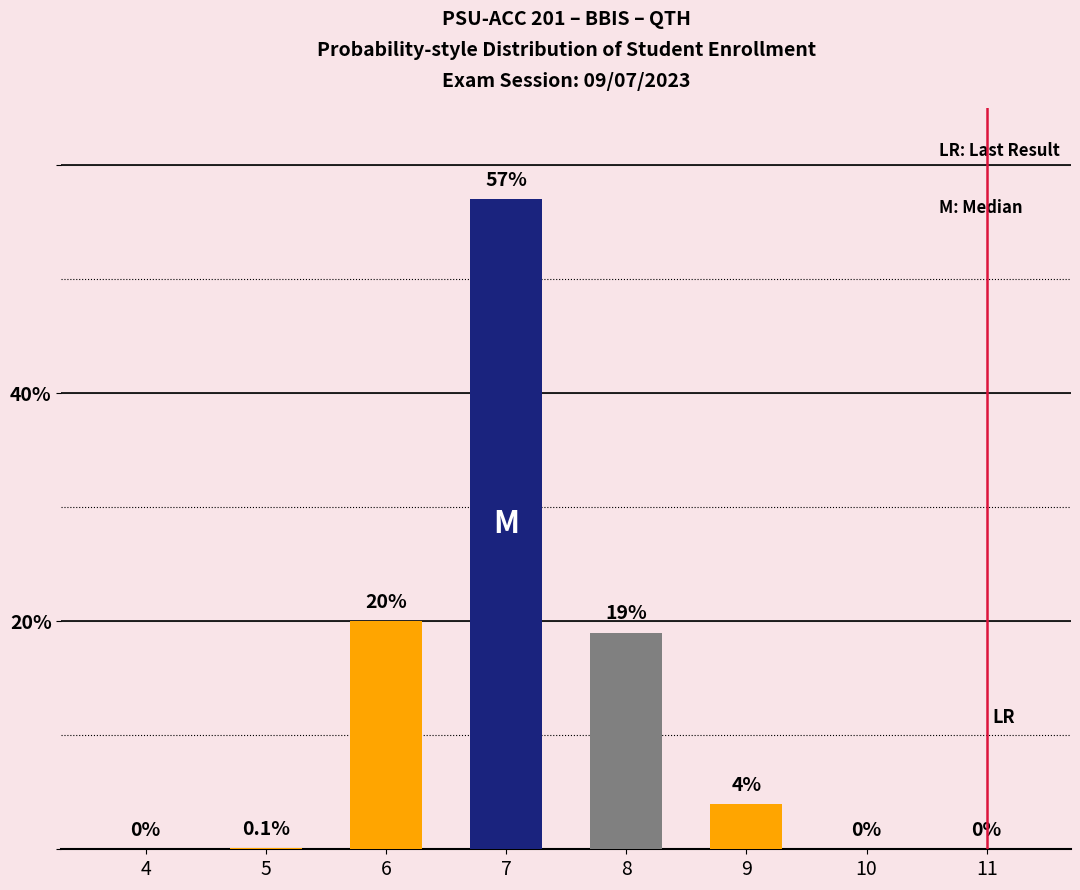

How many categories are shown in the chart?

8